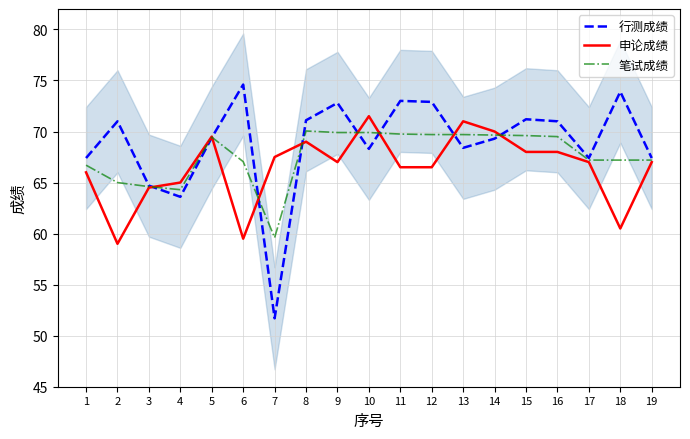

Where is 笔试成绩 nearest to the value 64?

4